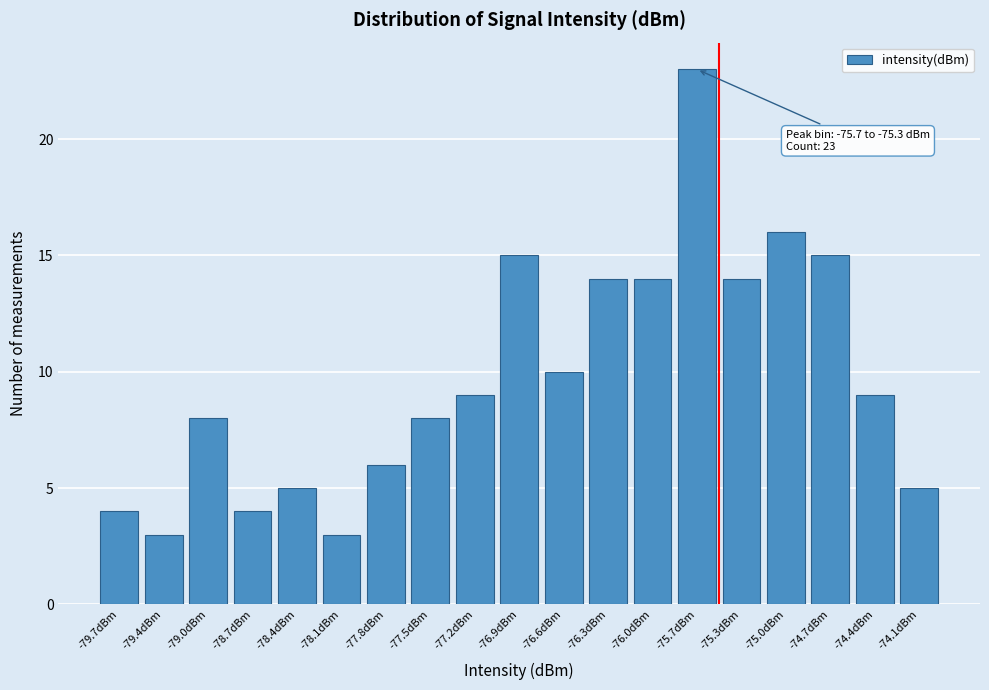

Reading left to right, what are all the values shown in this chart?

-79.7dBm=4	-79.4dBm=3	-79.0dBm=8	-78.7dBm=4	-78.4dBm=5	-78.1dBm=3	-77.8dBm=6	-77.5dBm=8	-77.2dBm=9	-76.9dBm=15	-76.6dBm=10	-76.3dBm=14	-76.0dBm=14	-75.7dBm=23	-75.3dBm=14	-75.0dBm=16	-74.7dBm=15	-74.4dBm=9	-74.1dBm=5